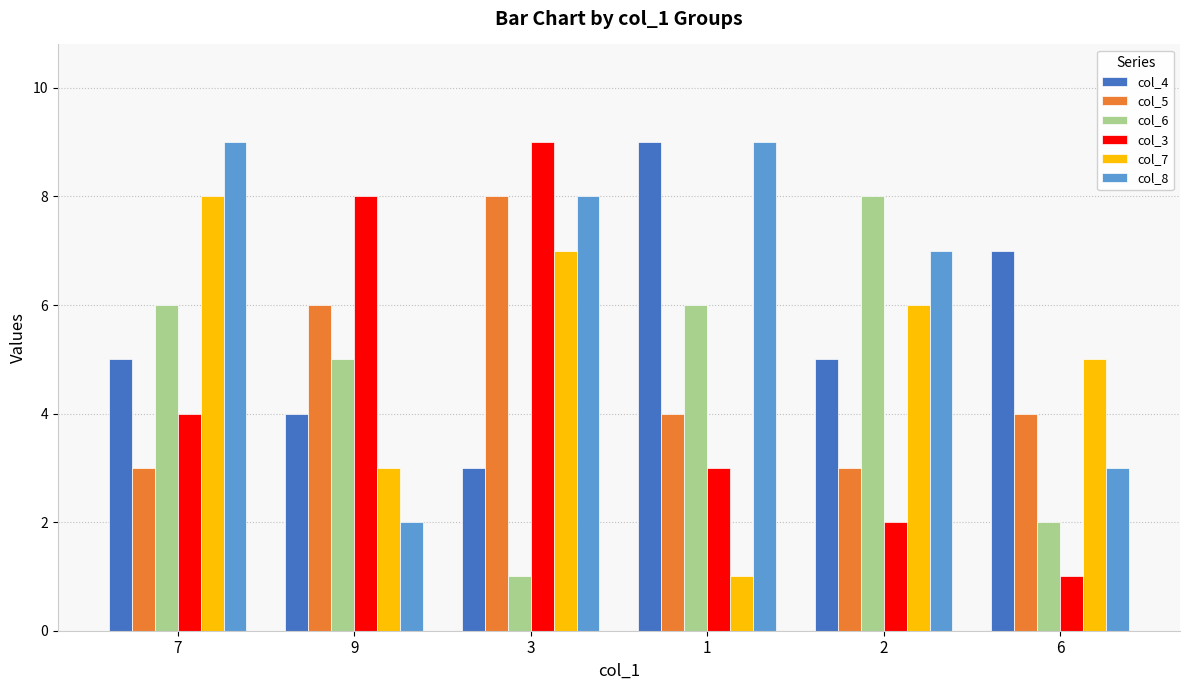

What is the average value of the col_6 series?

5